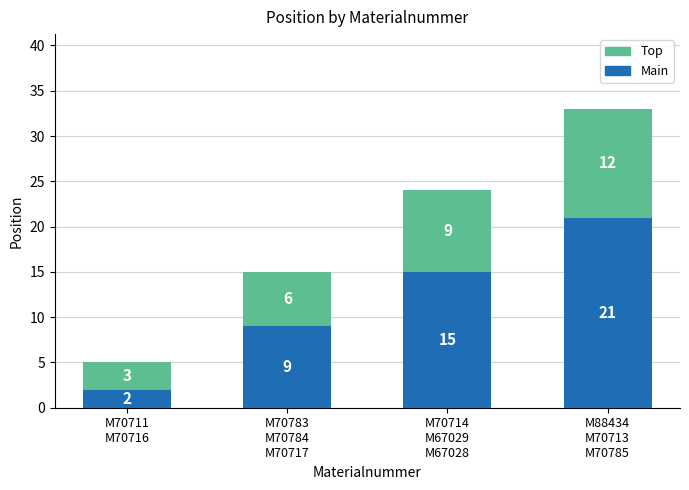

How many Main values are between 9 and 21?

3